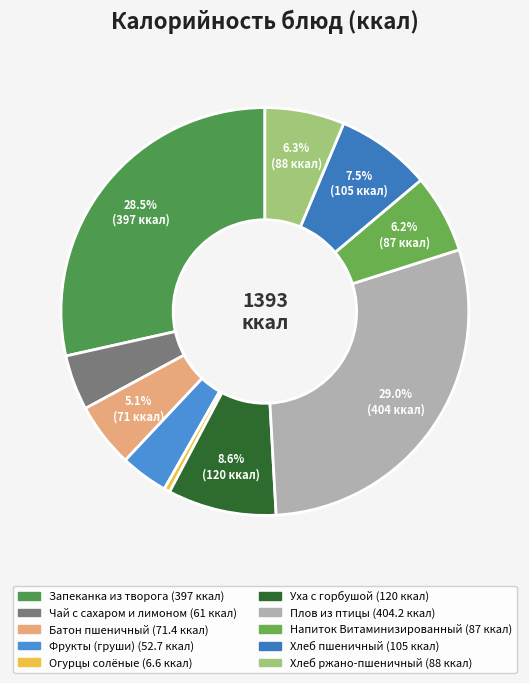

Which category has the biggest portion of the pie?

Плов из птицы